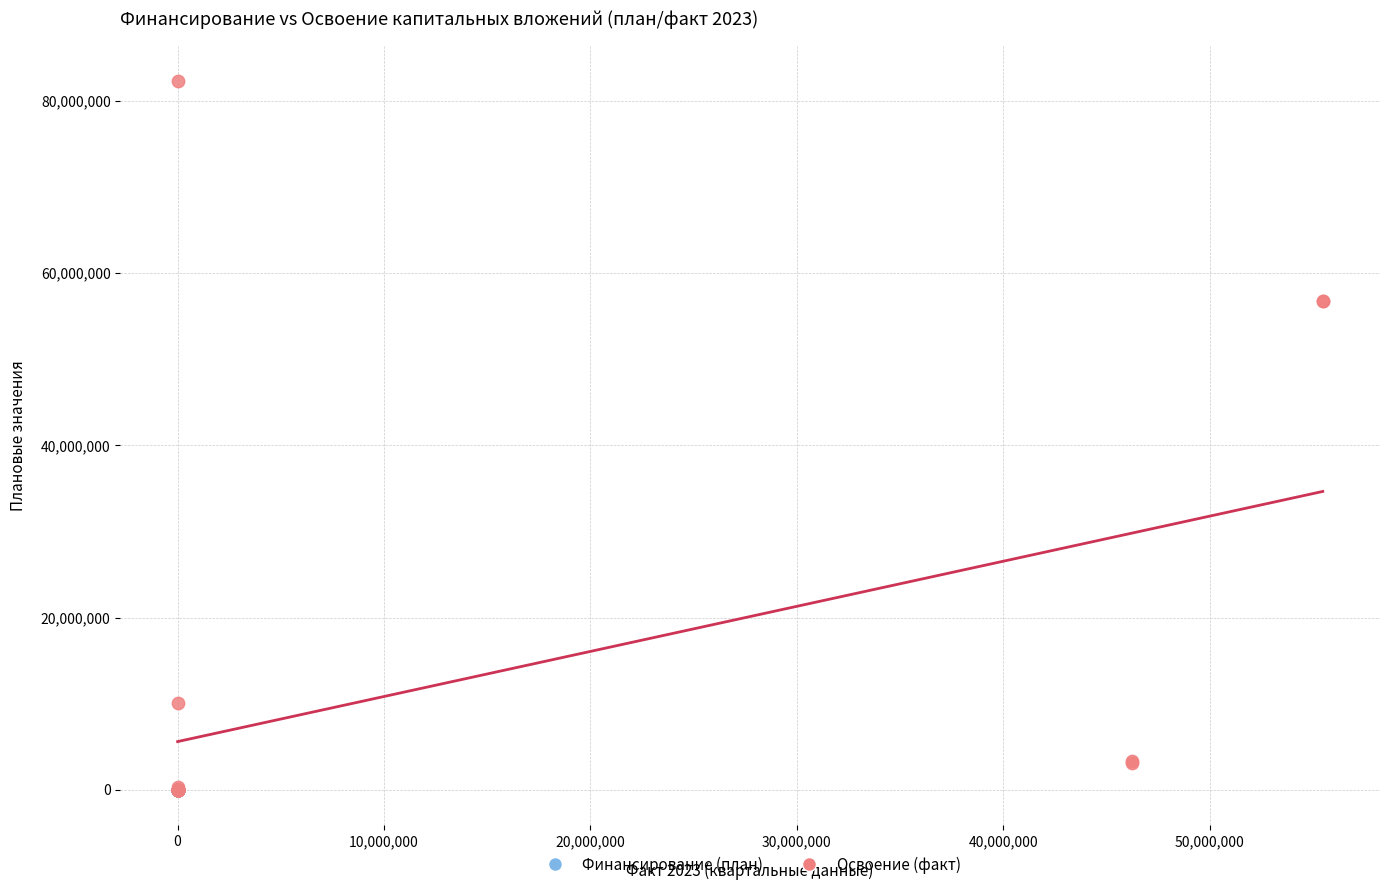

Which series has the largest Y range (max minus min)?

Освоение (факт)